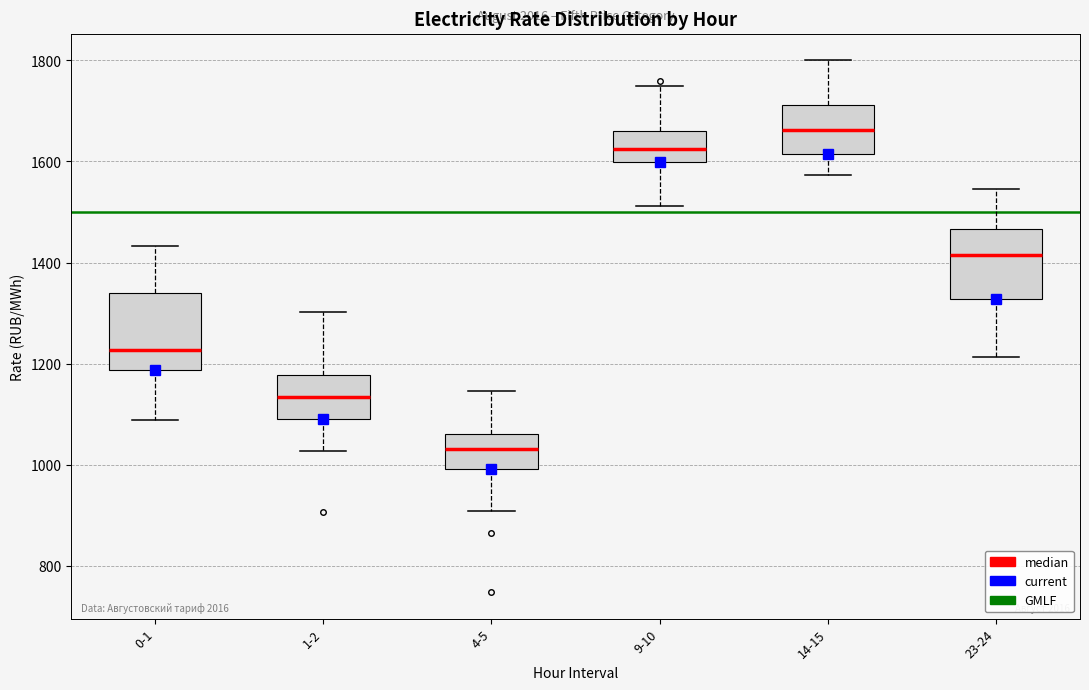

Reading left to right, transcribe this box plot: for each box, give where its median line is, the range the box spans, and where its two whiskers end, as read against the y-axis. The values are not printed on the chart, so give them approximately, as read against the axis.

0-1: median 1220, box 1180 to 1340, whiskers 1080 to 1440
1-2: median 1140, box 1100 to 1180, whiskers 1020 to 1300
4-5: median 1040, box 1000 to 1060, whiskers 900 to 1140
9-10: median 1620, box 1600 to 1660, whiskers 1520 to 1760
14-15: median 1660, box 1620 to 1720, whiskers 1580 to 1800
23-24: median 1420, box 1320 to 1460, whiskers 1220 to 1540